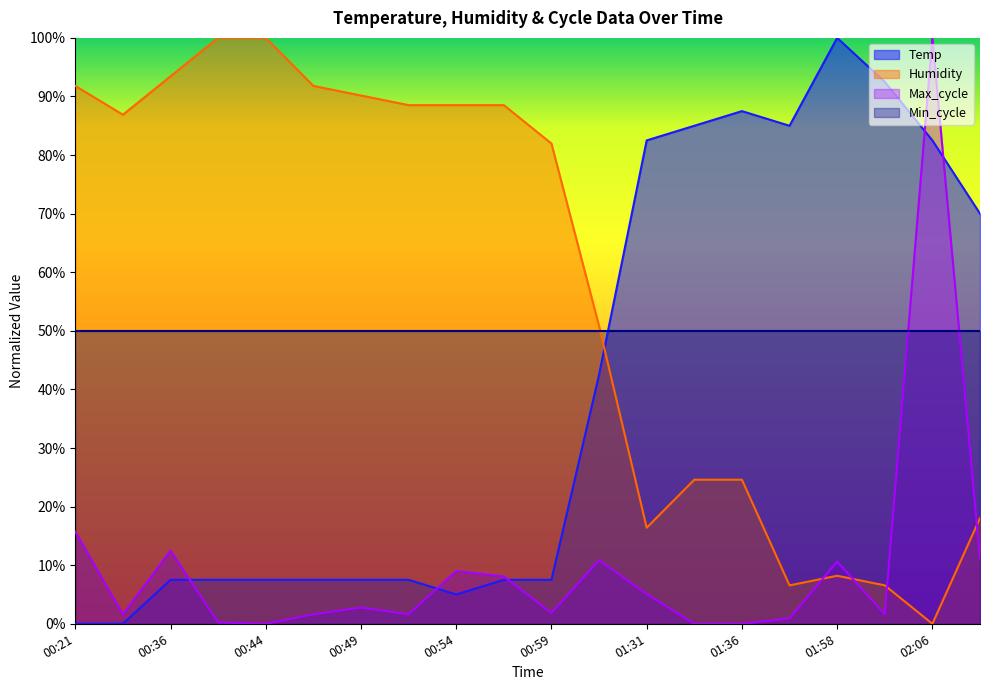

What is the sum of all Humidity values?

1157.4